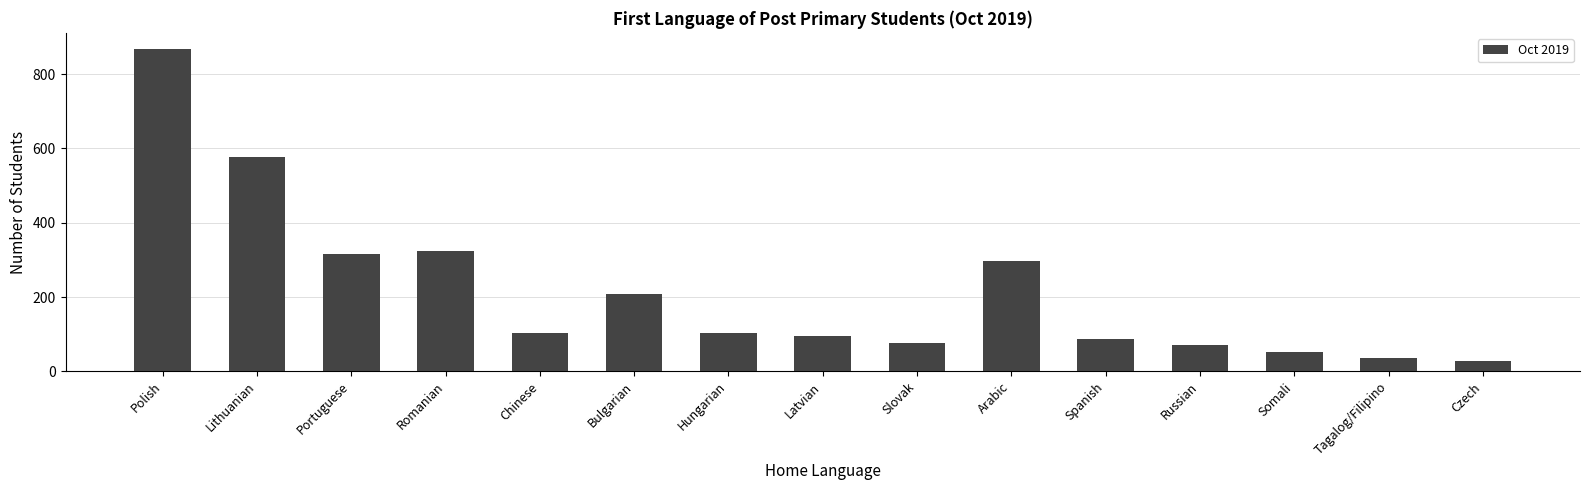

Approximately how many times larger is the value at Latvian compared to Somali?

1.8